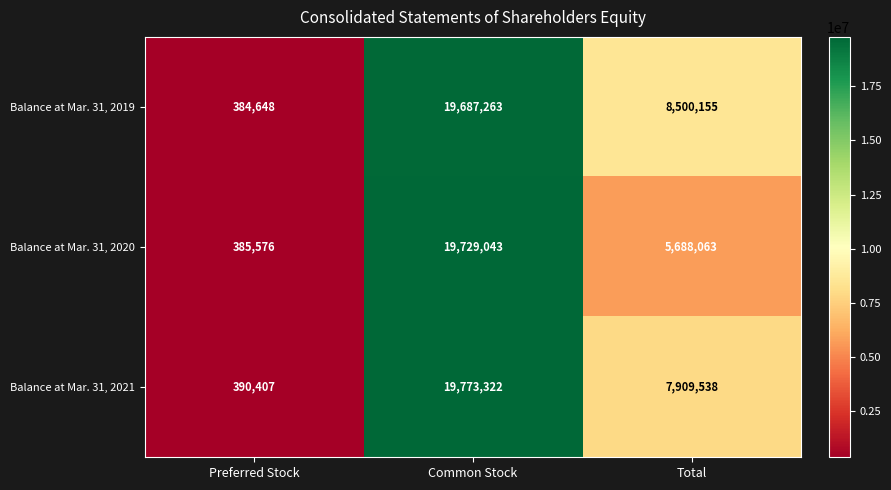

What value does the Balance at Mar. 31, 2021 series have at Total, to the nearest 10?

7909540